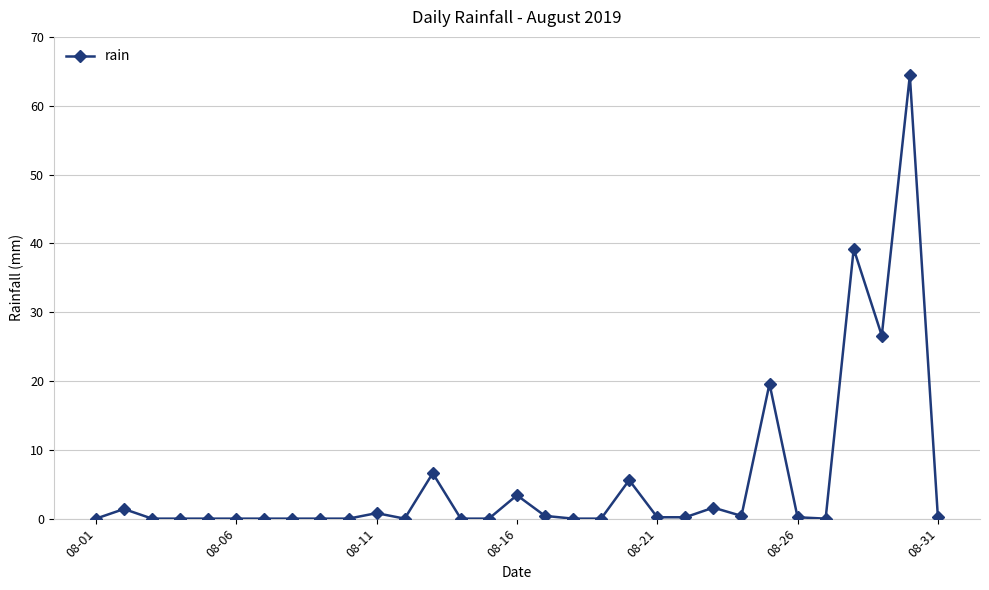

Count the number of data series in this chart.

1